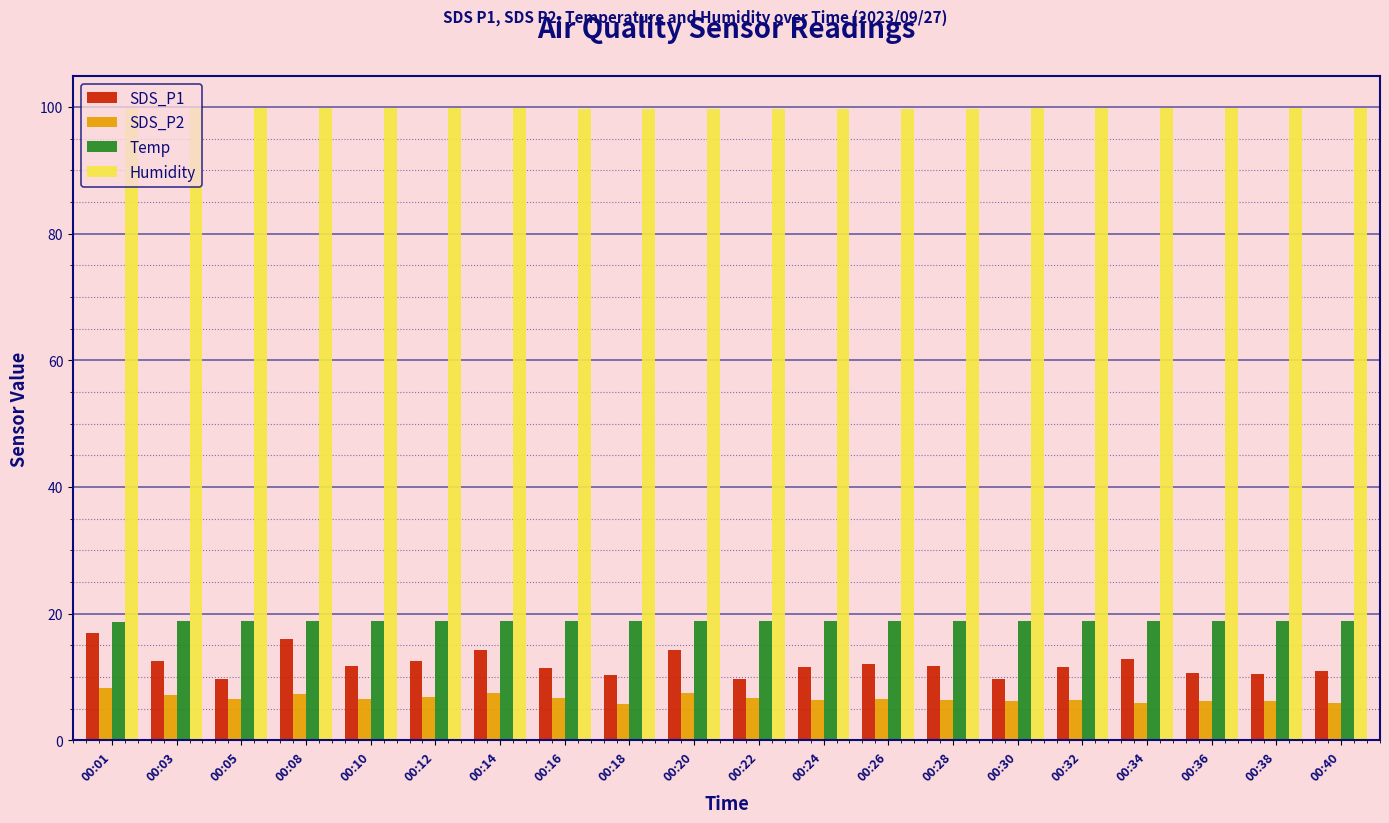

What is the value of the Humidity bar at the 16th from the left?

99.9